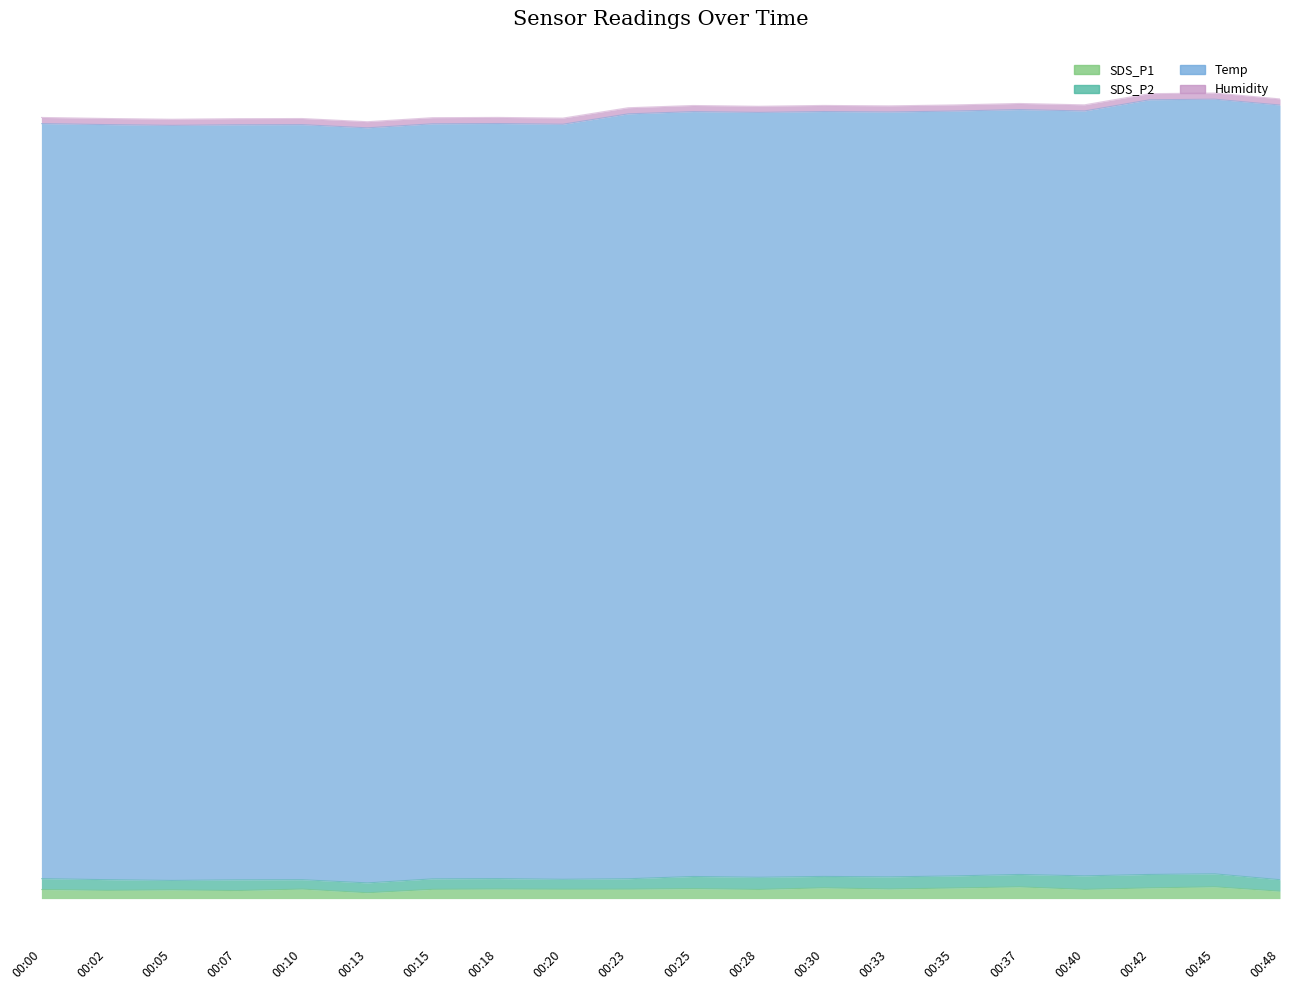

In Temp, how many points are higher than both neighbors (excluding endpoints)?

6